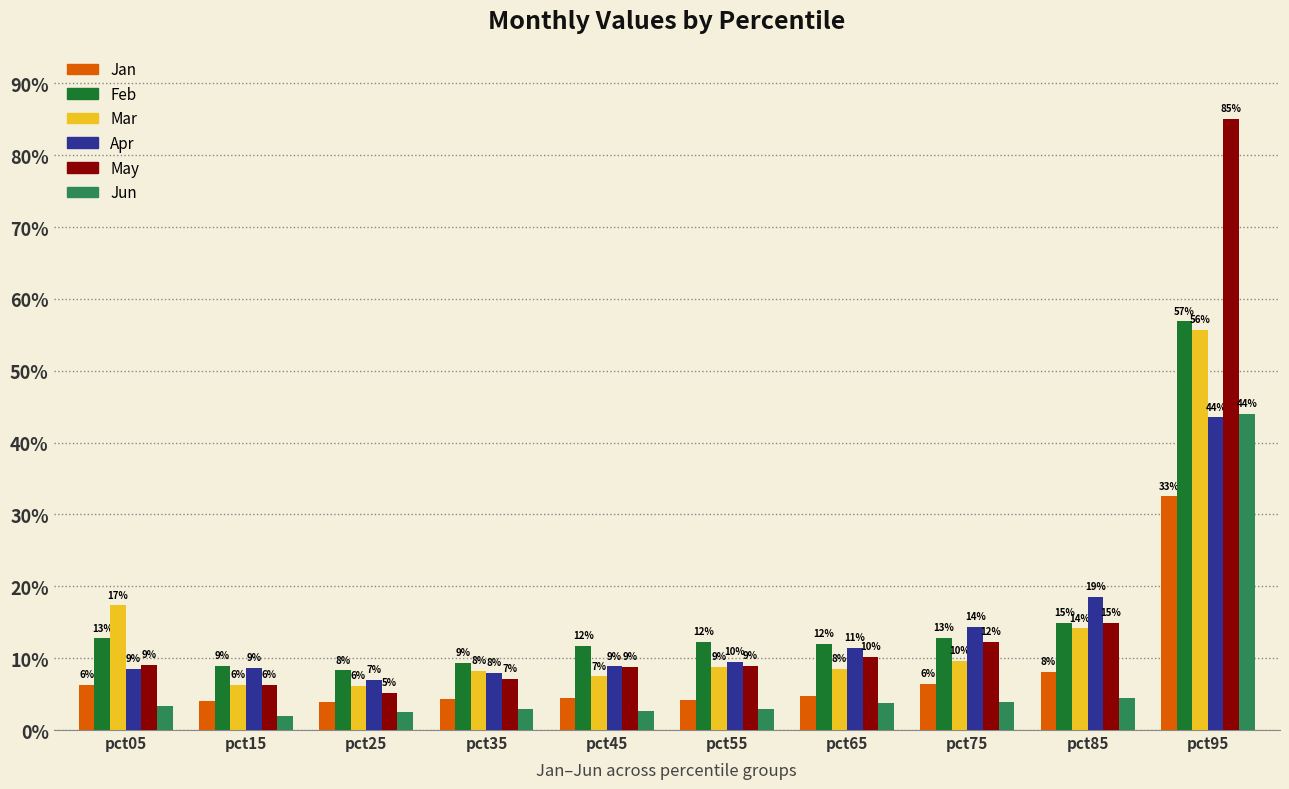

Which series has the largest range (max minus min)?

May